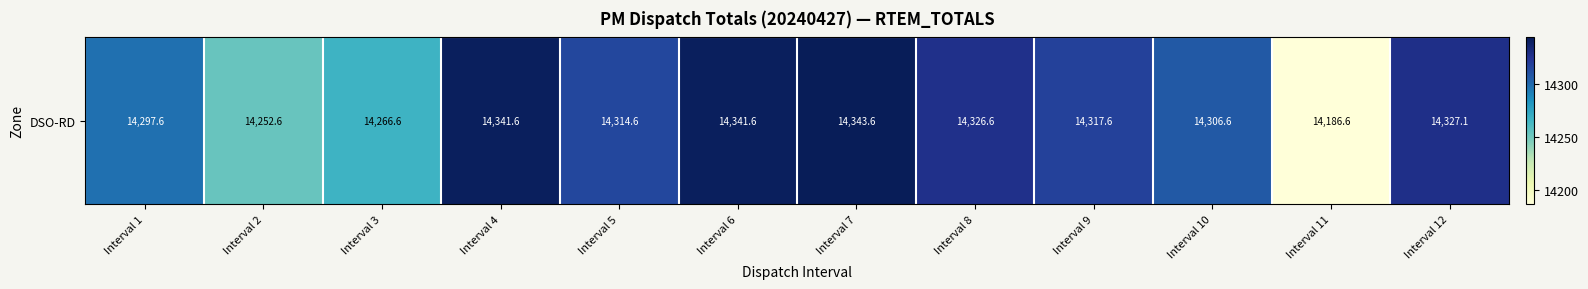

What is the change in value from Interval 6 to Interval 8?

-15.0